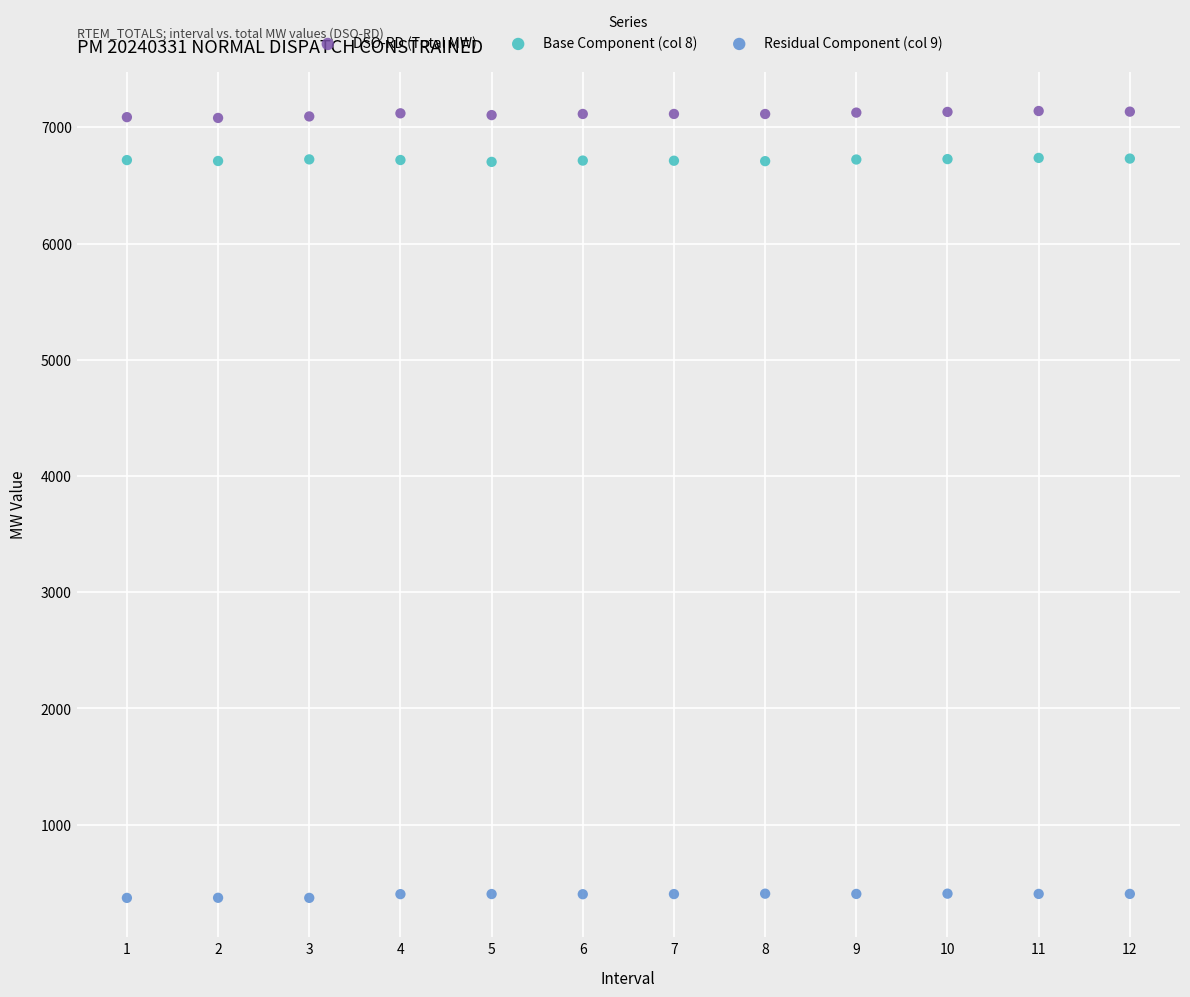

Which series reaches the minimum Y coordinate?

Residual Component (col 9)